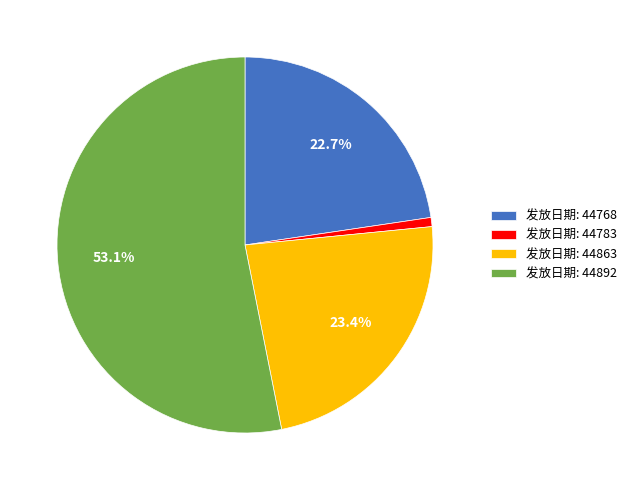

Which category accounts for the majority?

发放日期: 44892